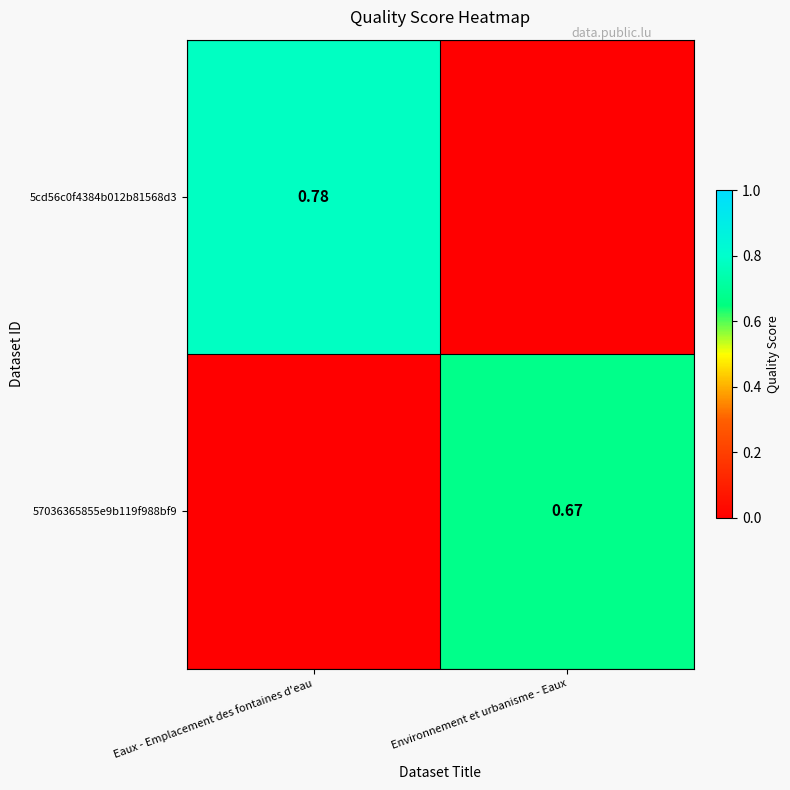

Is the value of 57036365855e9b119f988bf9 at Environnement et urbanisme - Eaux greater than the value of 5cd56c0f4384b012b81568d3 at Eaux - Emplacement des fontaines d'eau?

No